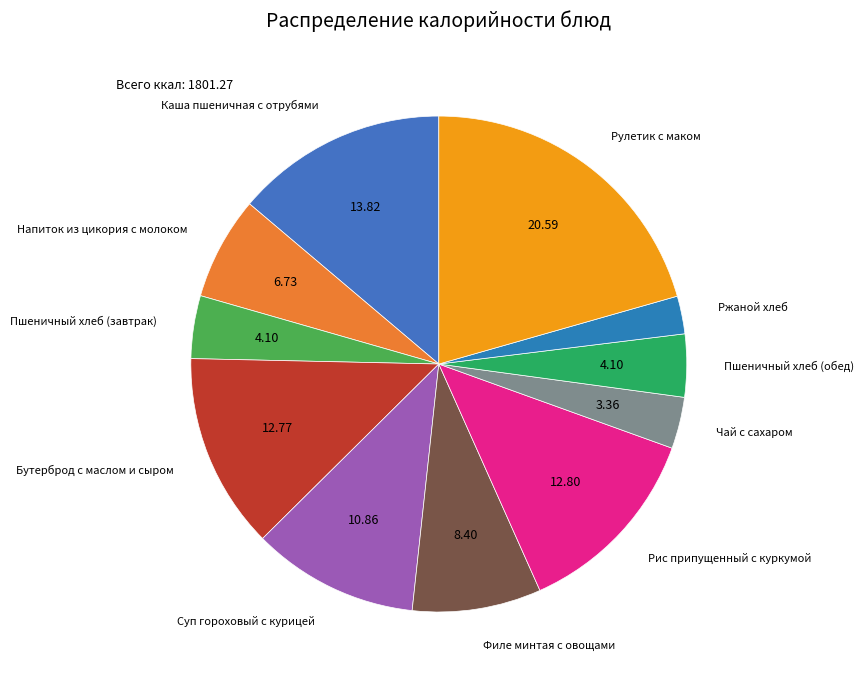

Which category has the smallest portion of the pie?

Ржаной хлеб